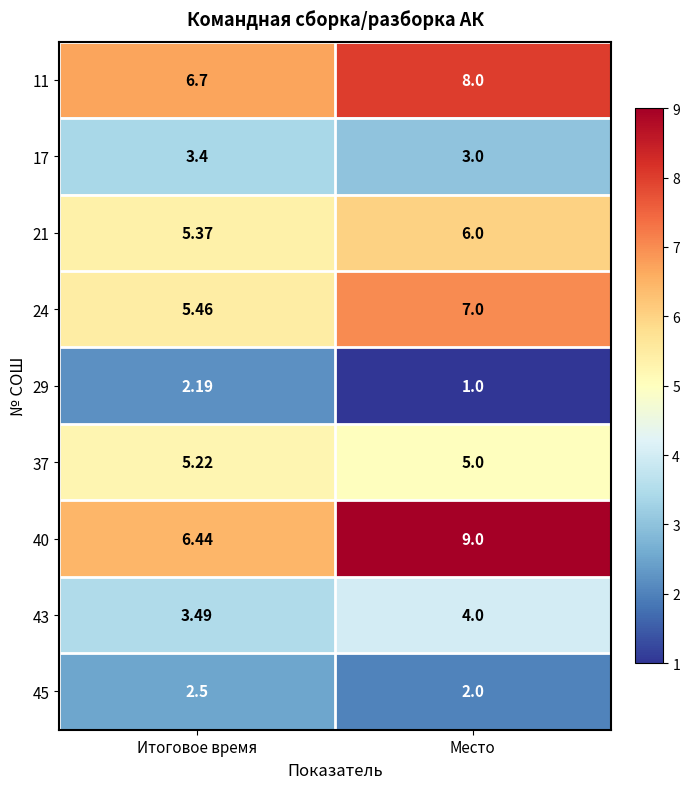

At which category is the sum across all series the highest?

Место